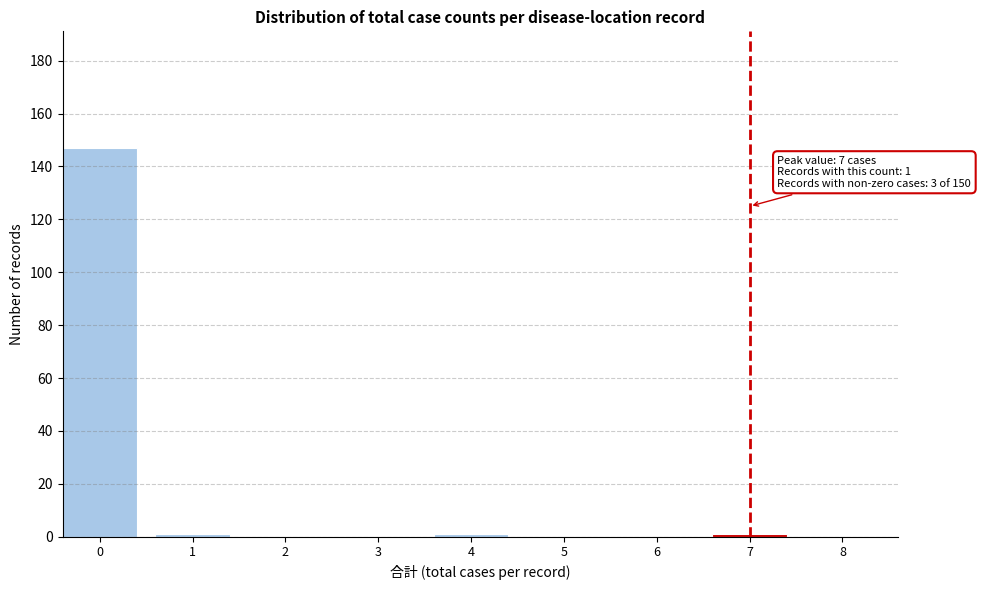

Reading right to left, list all the values displayed in this chart.

8=0	7=1	6=0	5=0	4=1	3=0	2=0	1=1	0=147